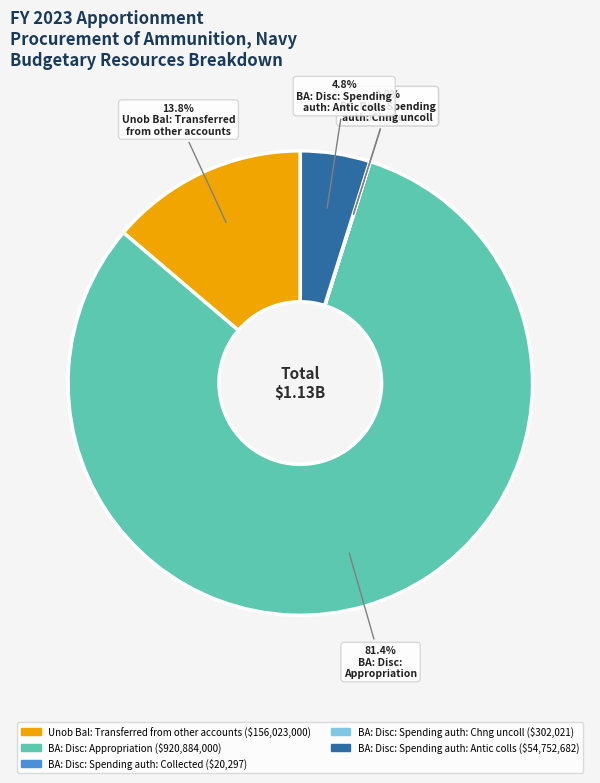

Which slice is the largest?

BA: Disc: Appropriation